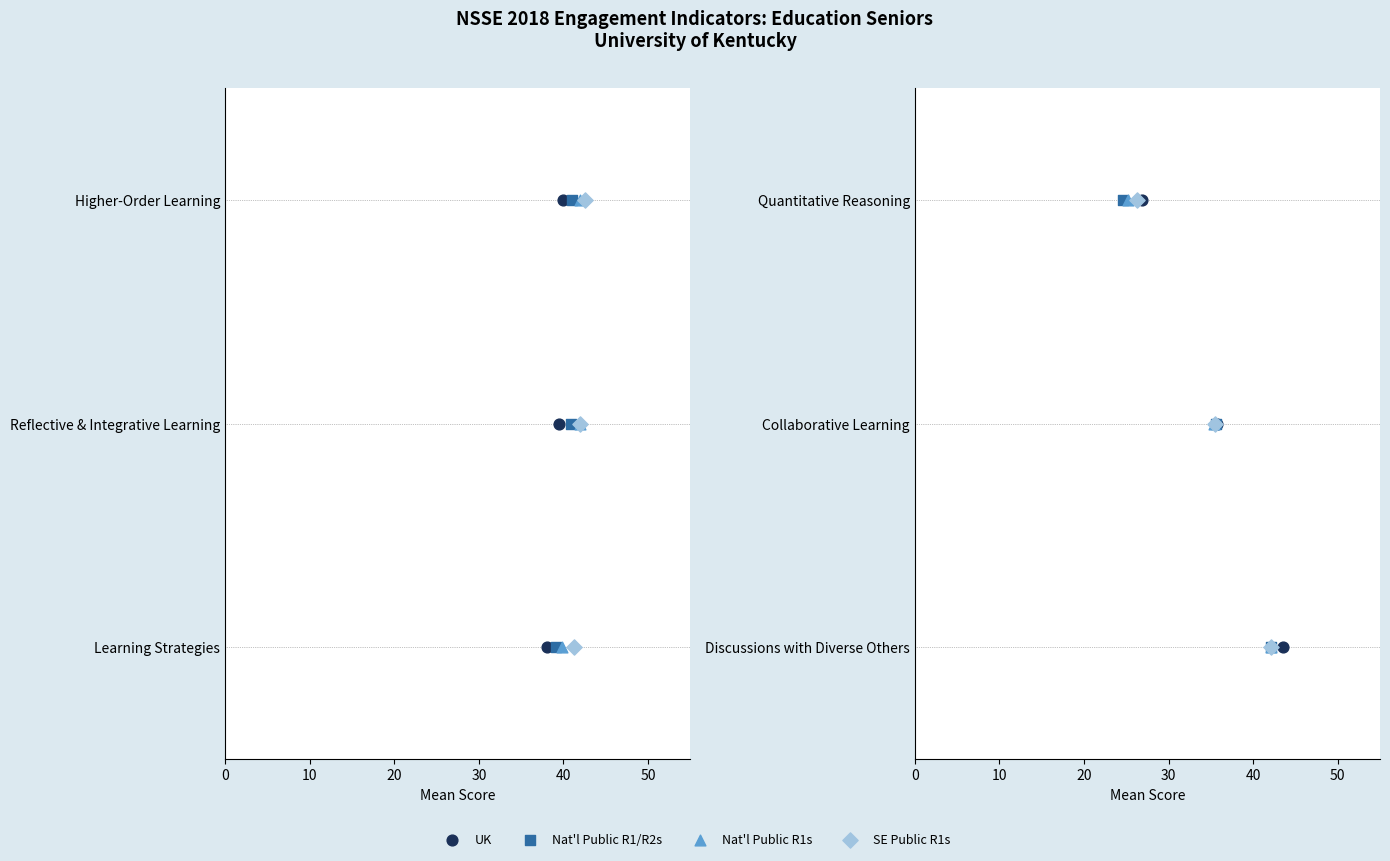

Which series has the largest Y range (max minus min)?

UK